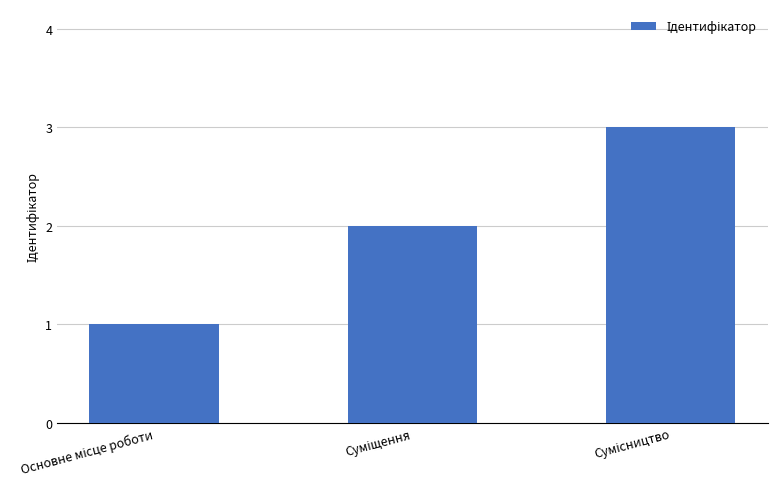

What is the greatest value displayed?

3